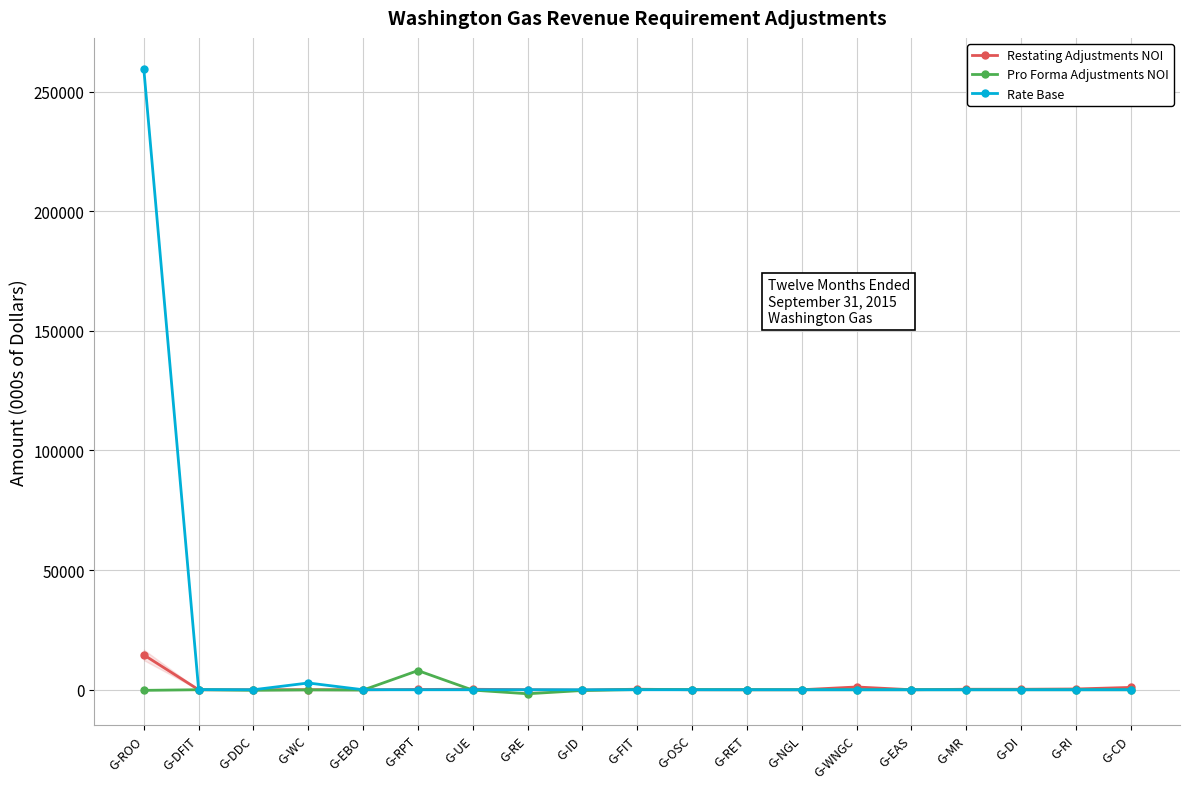

Is it true that Rate Base equals 91268.1 at G-CD?

False